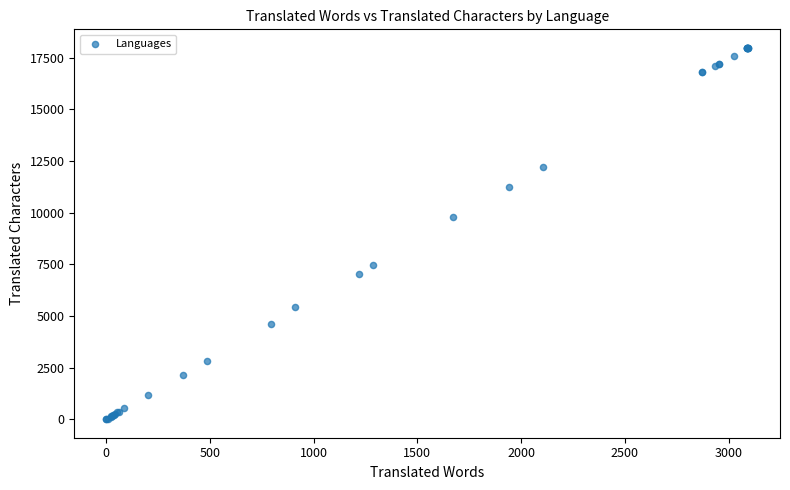

What Y value in the scatter plot is closest to 8990?

9779